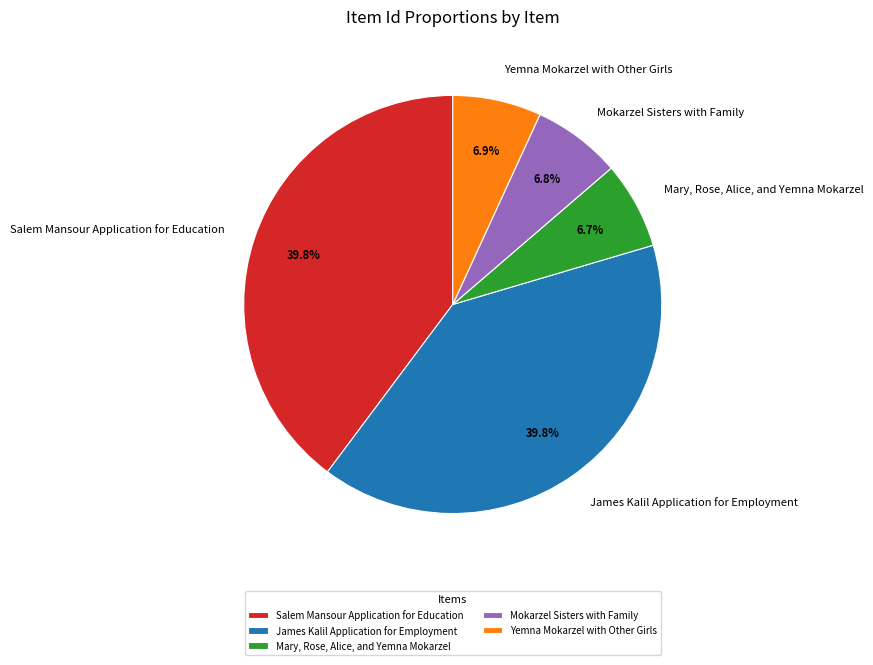

Combined, do Salem Mansour Application for Education and Mary, Rose, Alice, and Yemna Mokarzel account for over 50%?

No